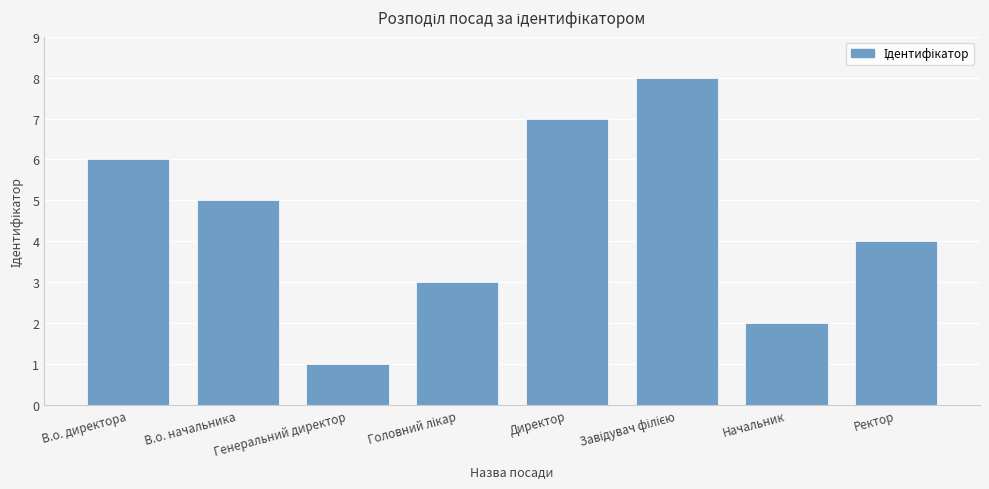

What is the difference between the values at В.о. директора and Ректор?

2